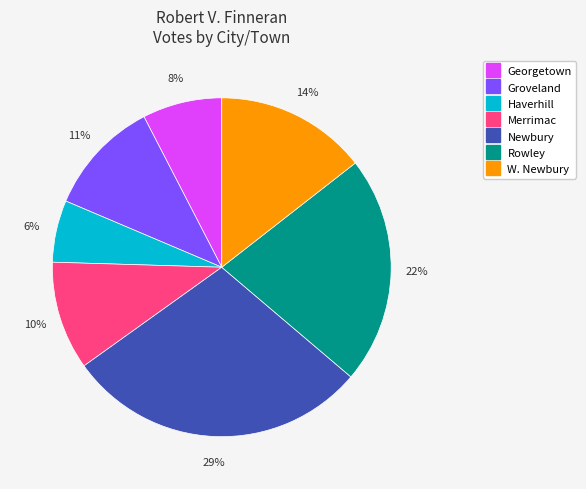

What percentage is the Georgetown slice, to the nearest percent?

8%